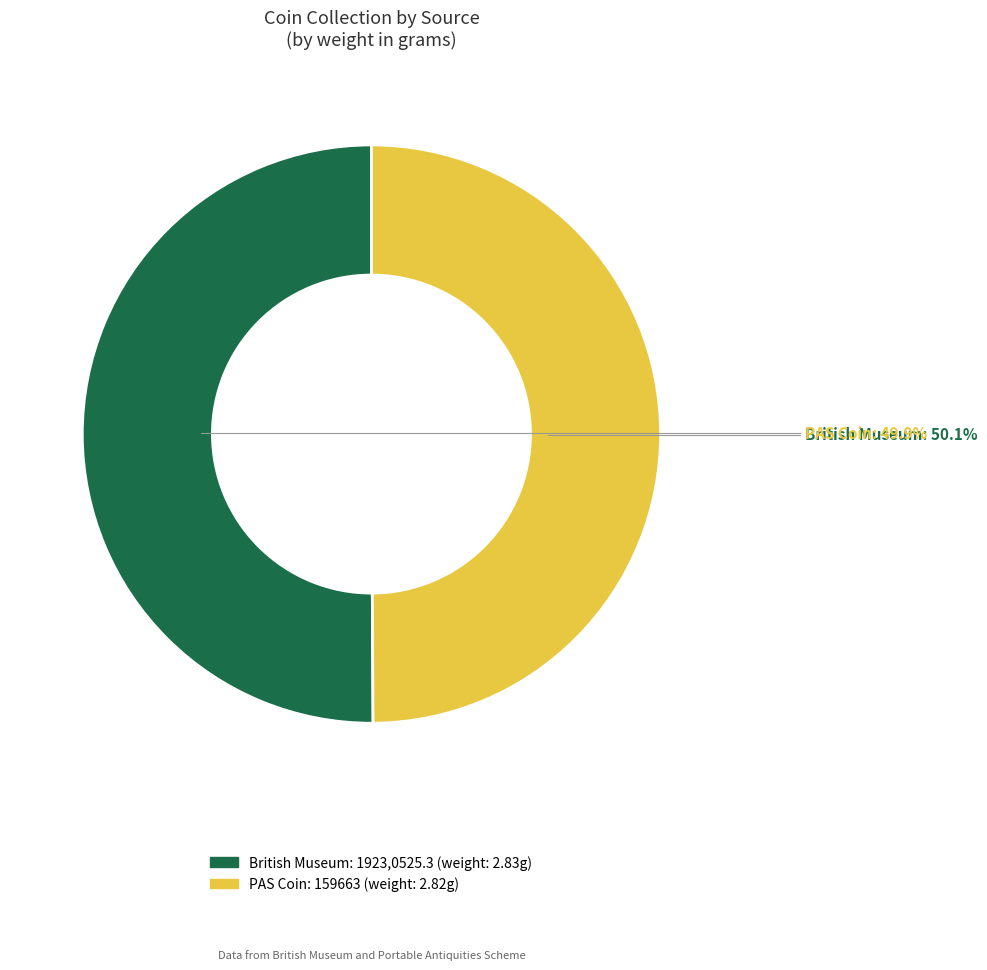

What is the total percentage of PAS Coin and British Museum?

100.0%